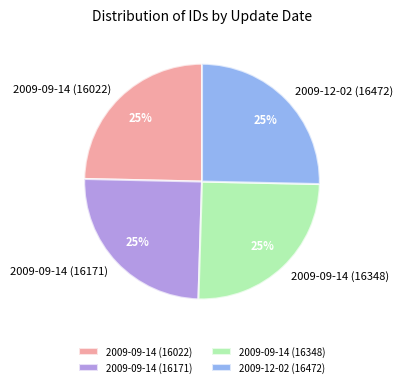

To the nearest percent, what is the average slice percentage?

25%